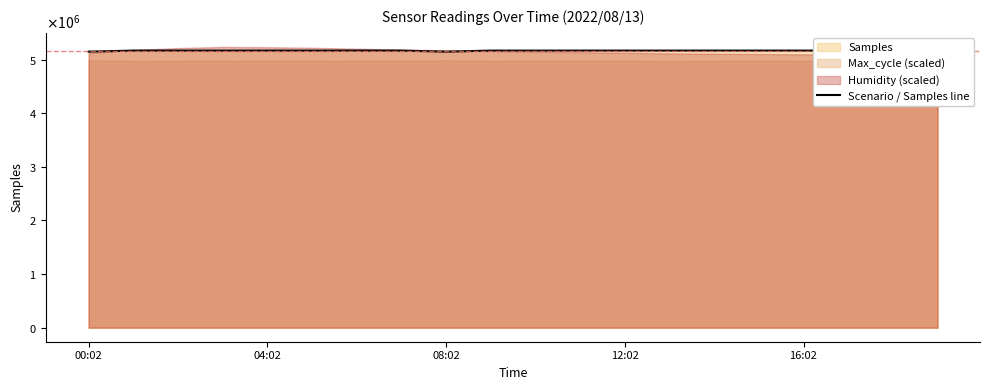

Does the chart display data point markers on the line(s)?

No